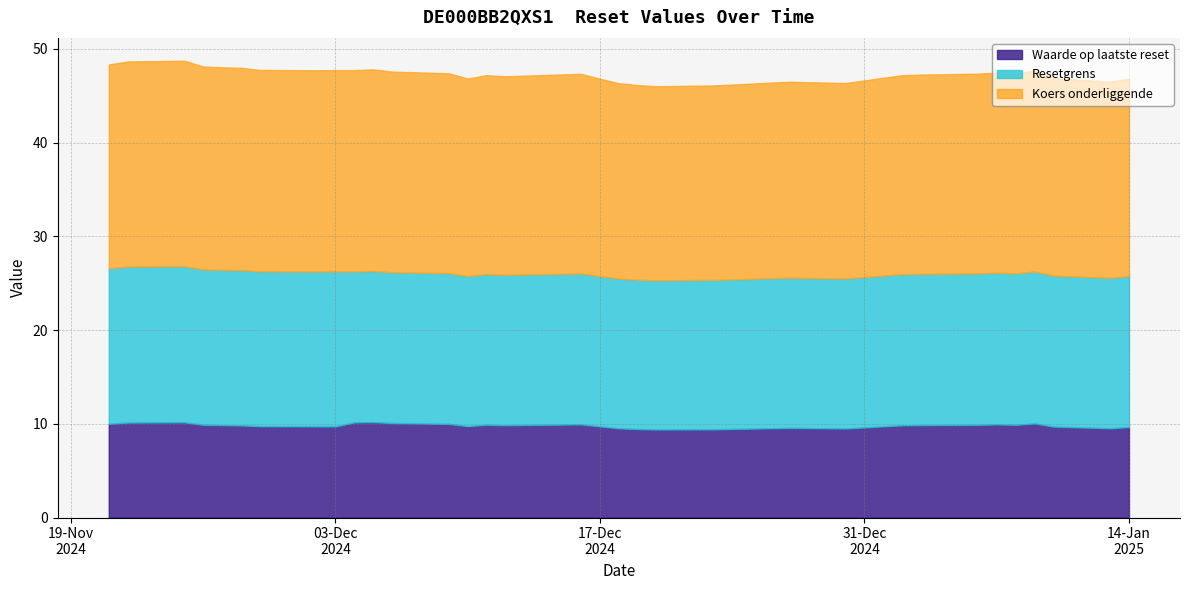

True or false: Resetgrens and Waarde op laatste reset cross at least once.

False